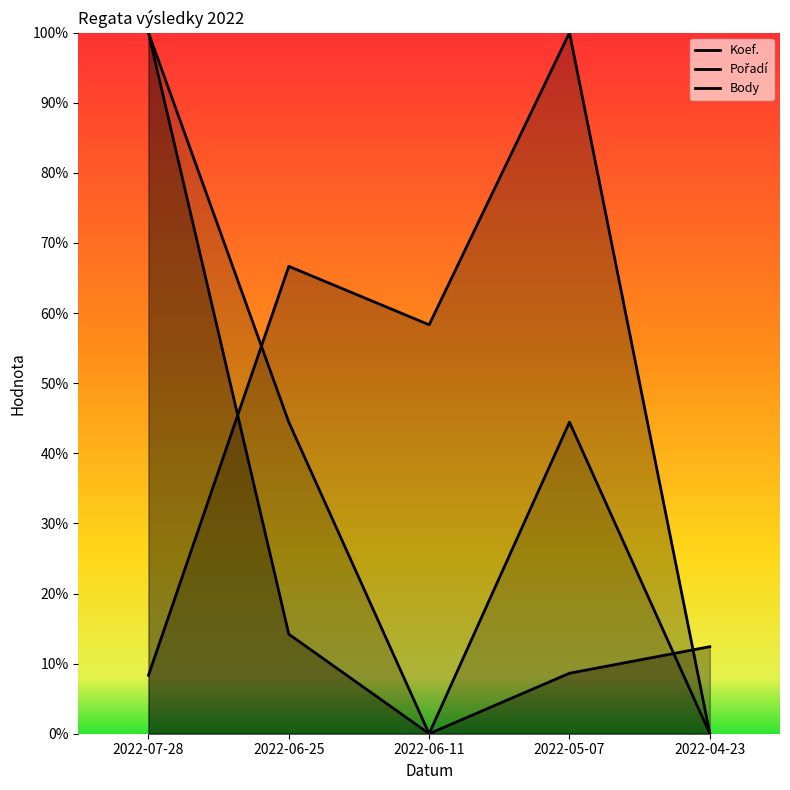

At 2022-05-07, list the series in order from smallest to largest.

Body, Koef., Pořadí